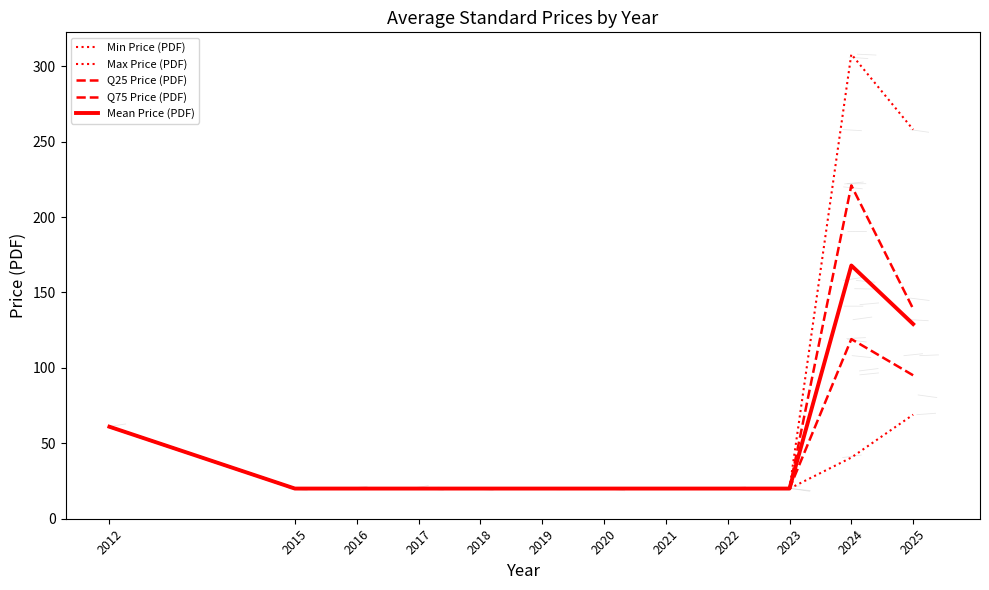

Reading left to right, list all the values displayed in this chart.

Min Price (PDF): 61.0	20.0	20.0	20.0	20.0	20.0	20.0	20.0	20.0	20.0	40.6	69.0
Max Price (PDF): 61.0	20.0	20.0	20.0	20.0	20.0	20.0	20.0	20.0	20.0	308.0	258.0
Q25 Price (PDF): 61.0	20.0	20.0	20.0	20.0	20.0	20.0	20.0	20.0	20.0	119.1	95.1
Q75 Price (PDF): 61.0	20.0	20.0	20.0	20.0	20.0	20.0	20.0	20.0	20.0	221.0	139.1
Mean Price (PDF): 61.0	20.0	20.0	20.0	20.0	20.0	20.0	20.0	20.0	20.0	167.9	129.1